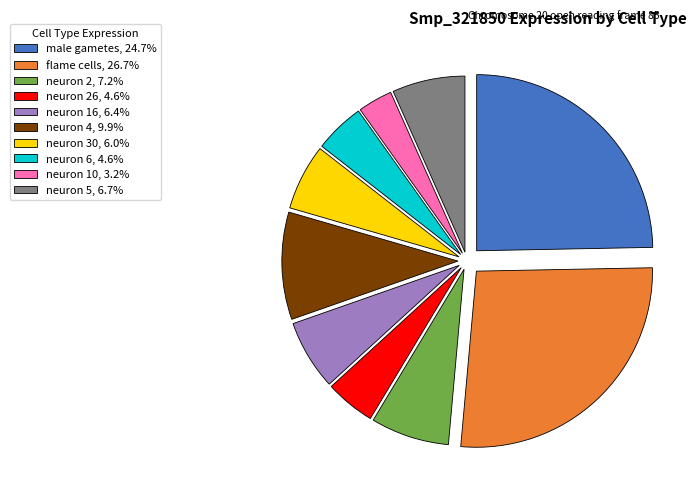

Is there any slice that represents more than half of the pie?

No